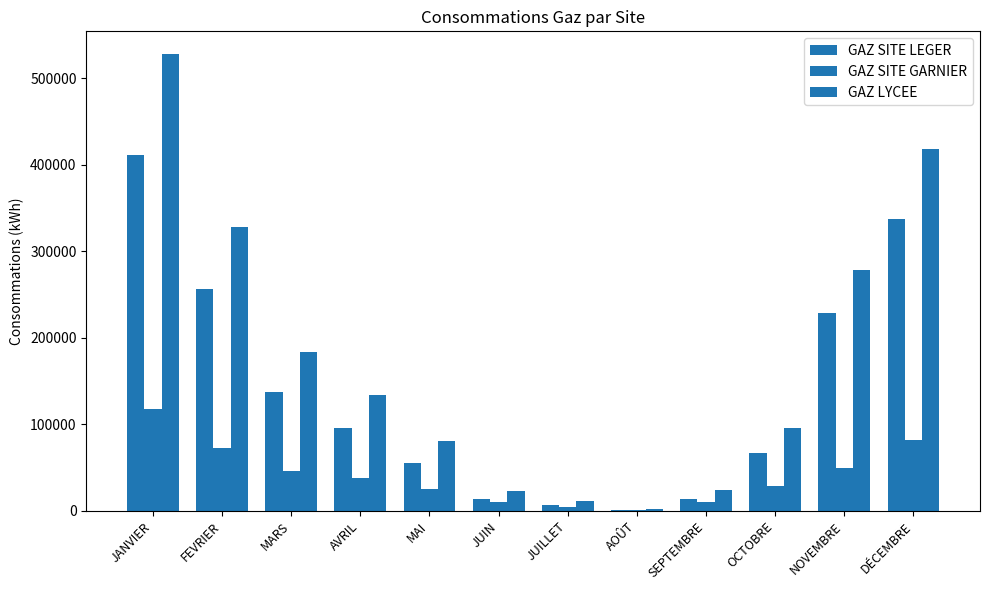

Are the bars grouped side by side (vs. stacked)?

Yes